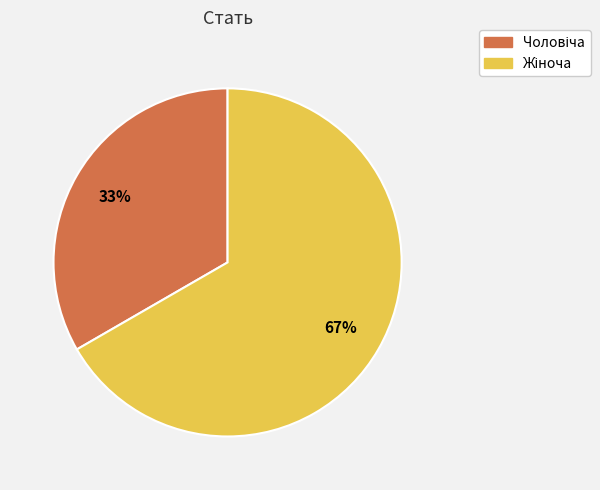

To the nearest percent, what is the average slice percentage?

50%